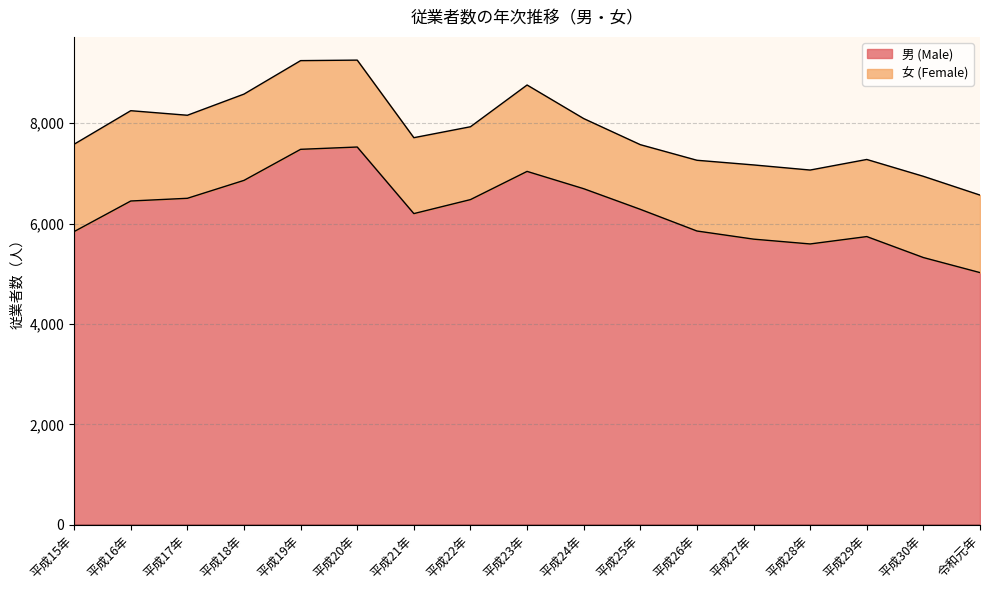

Where is the first local maximum?

平成20年